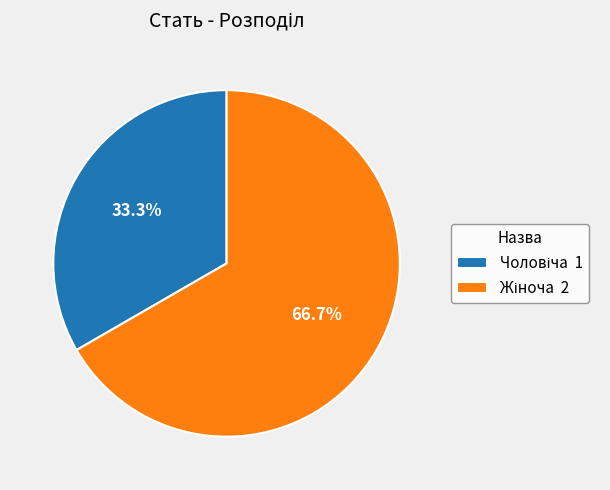

Is there a majority slice in this chart?

Yes